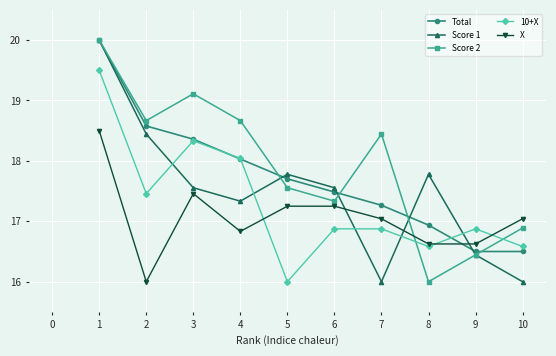

Is the value of Score 2 at 8 greater than the value of 10+X at 7?

No